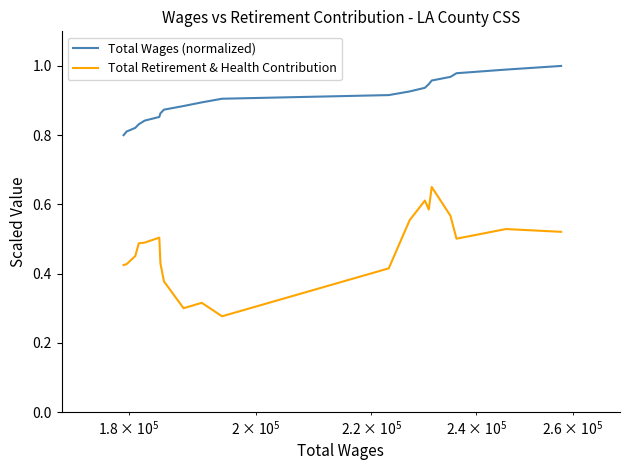

True or false: Total Wages (normalized) and Total Retirement & Health Contribution intersect in this chart.

False